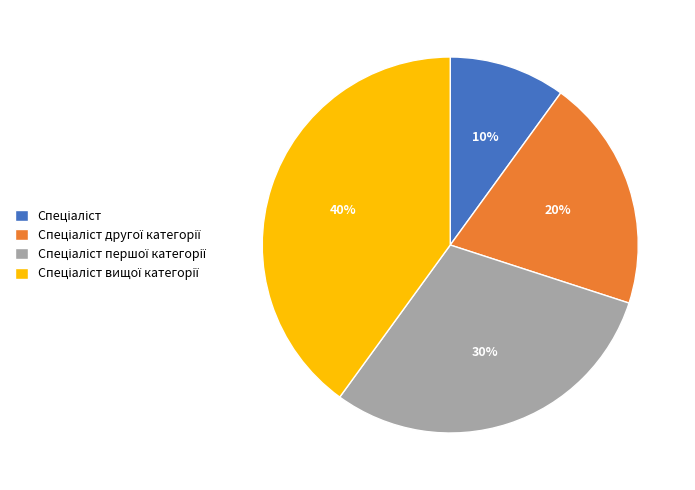

Is there a majority slice in this chart?

No